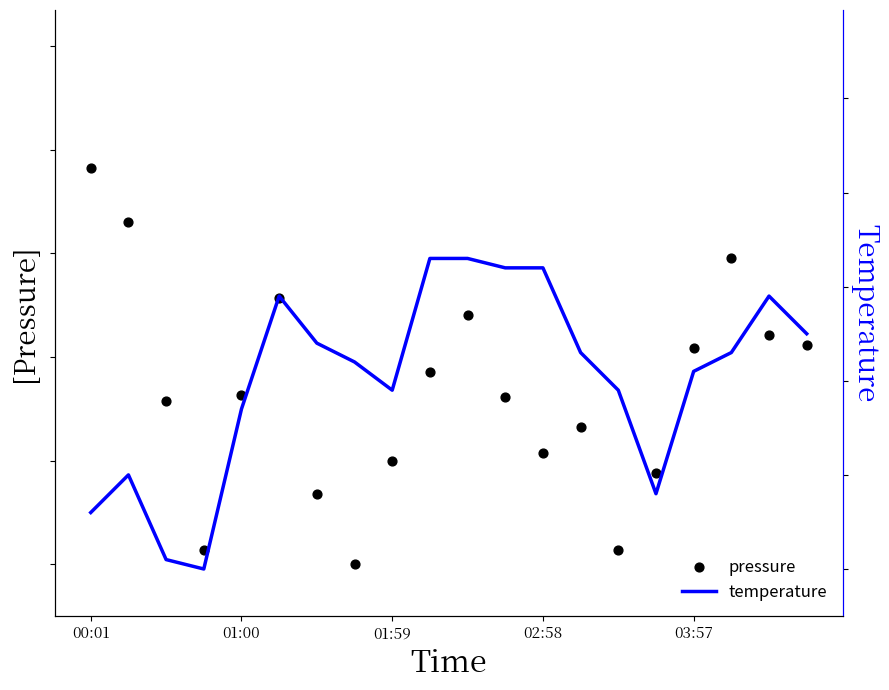

Which series reaches the minimum Y coordinate?

pressure